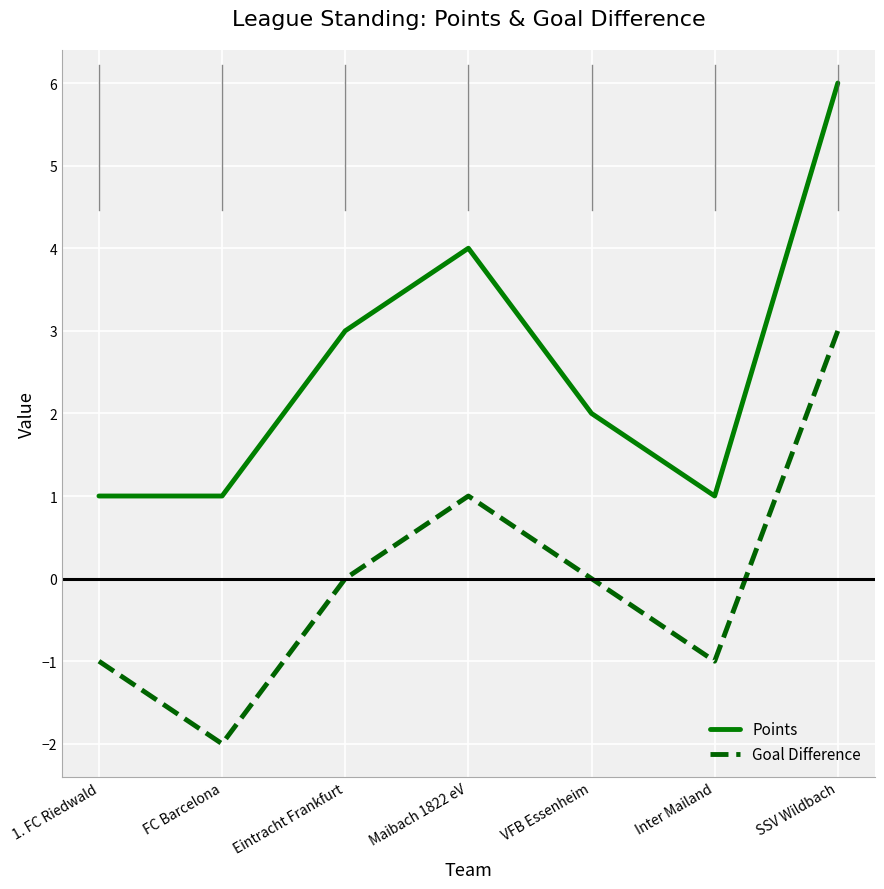

Is the value of Points at SSV Wildbach greater than the value of Goal Difference at FC Barcelona?

Yes